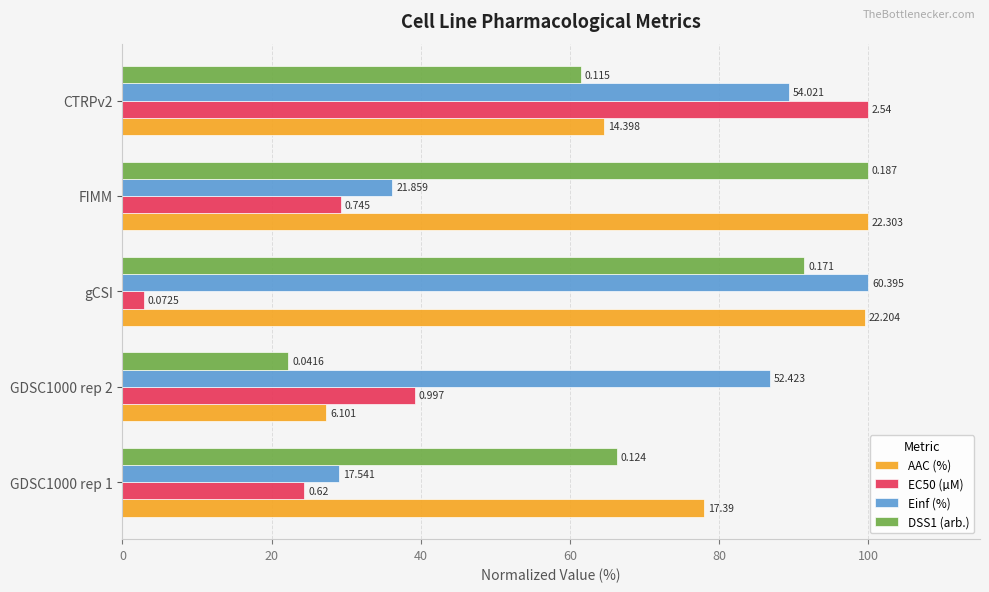

What is the minimum value shown in the chart?

2.9